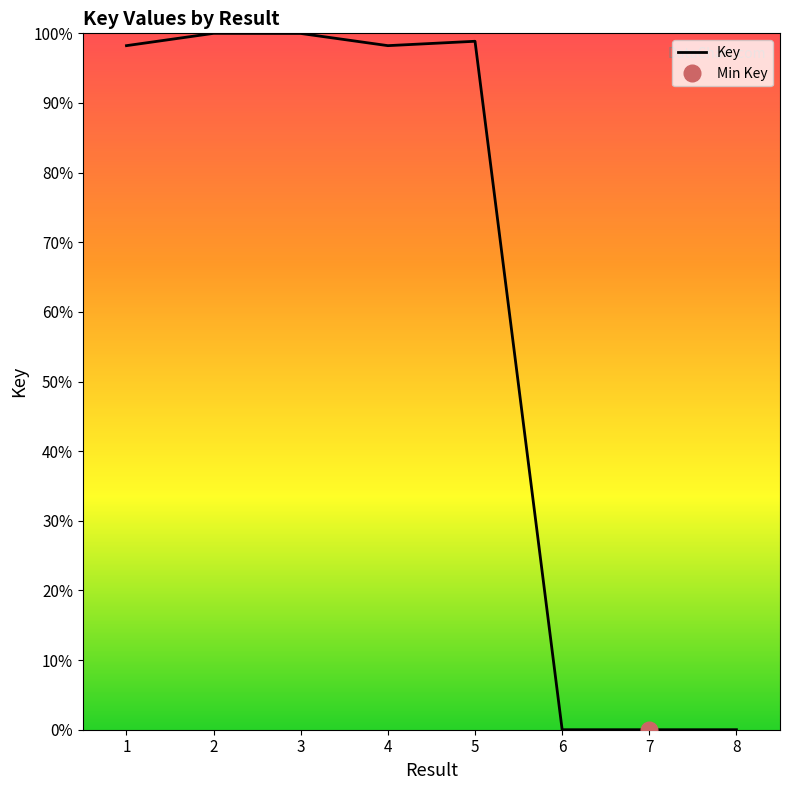

What is the maximum value shown in the chart?

100.0